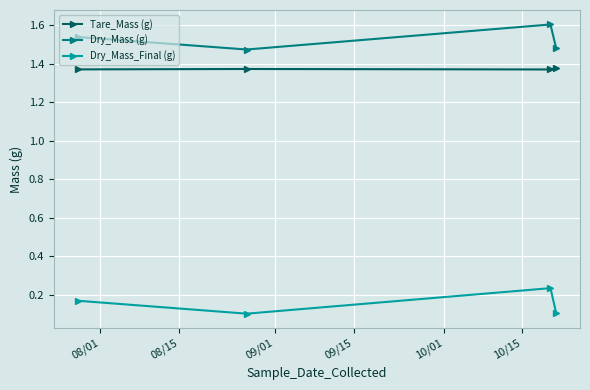

What is the maximum value for Dry_Mass (g)?

1.6